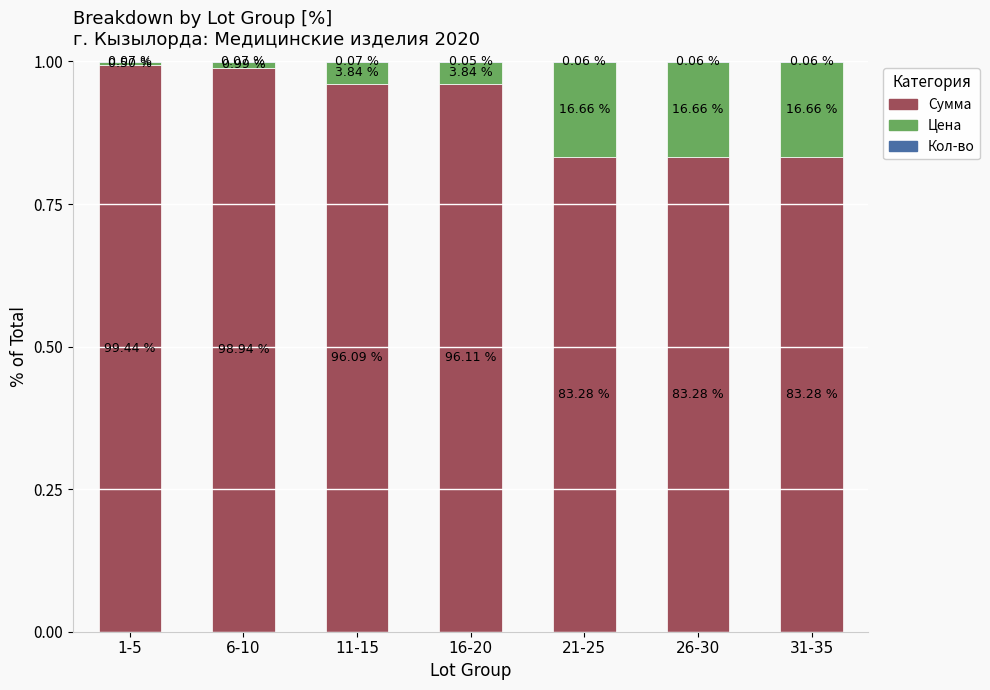

Are the bars grouped side by side (vs. stacked)?

No